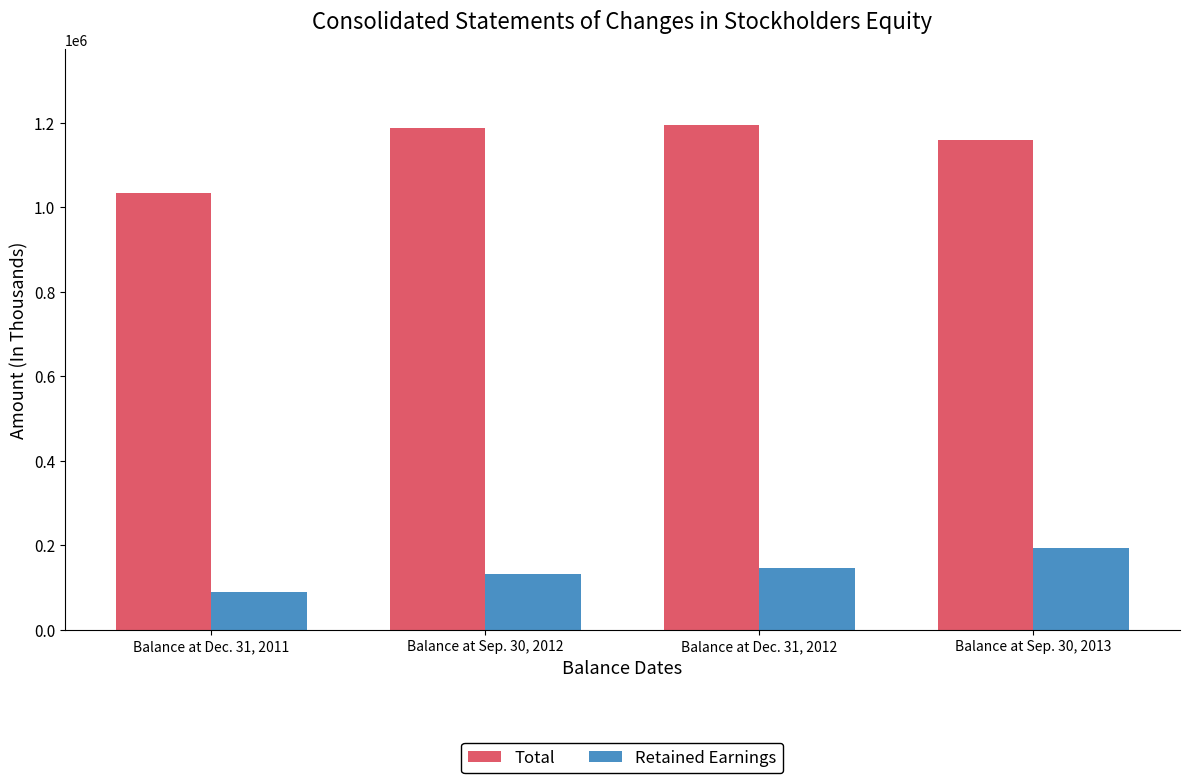

How many values in the Retained Earnings series are below 146667?

2